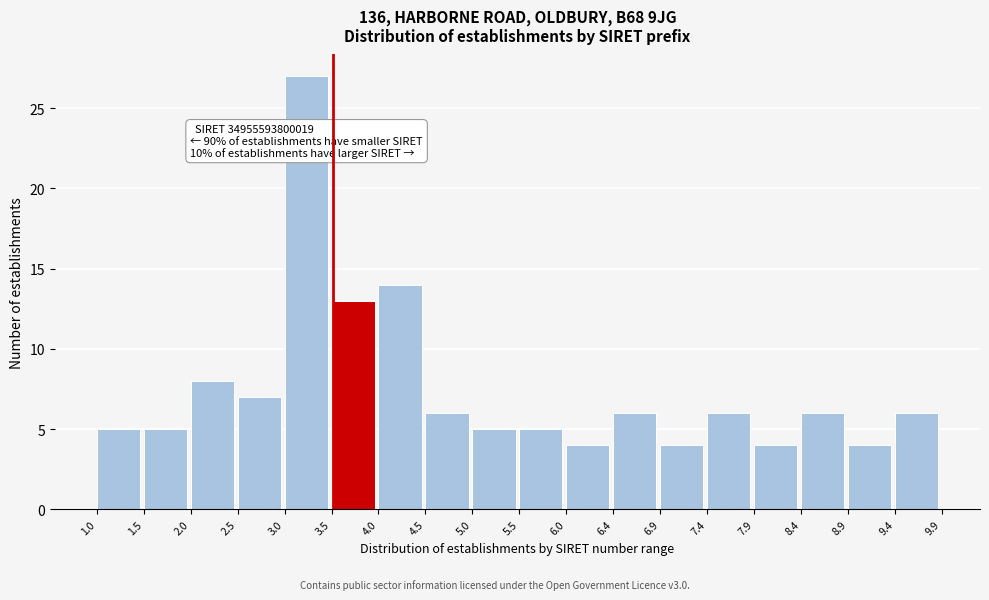

Over which range of the x-axis is the bar tallest?

3.0 to 3.5